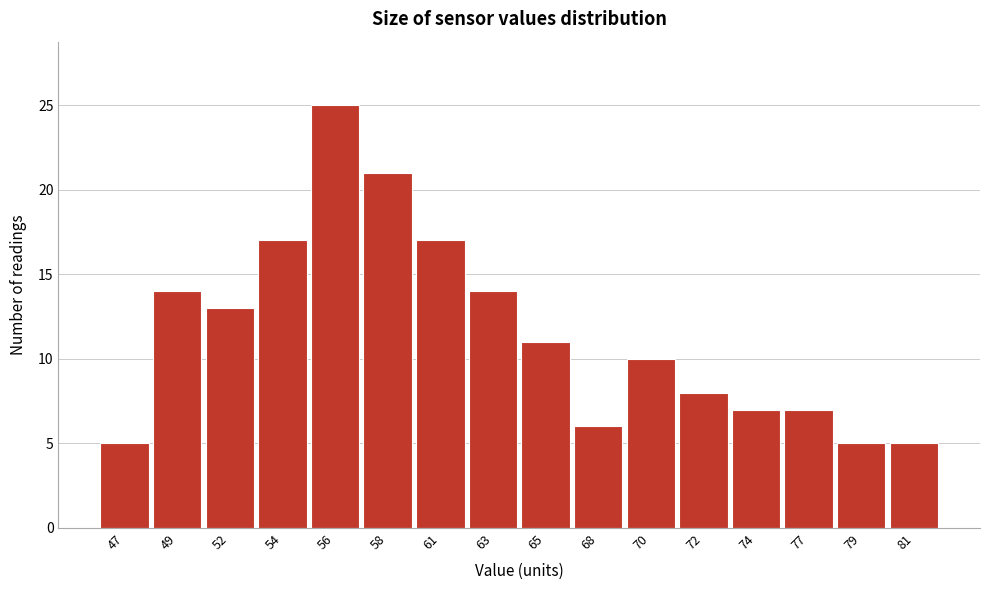

Reading left to right, extract all data points from this chart.

47=5	49=14	52=13	54=17	56=25	58=21	61=17	63=14	65=11	68=6	70=10	72=8	74=7	77=7	79=5	81=5